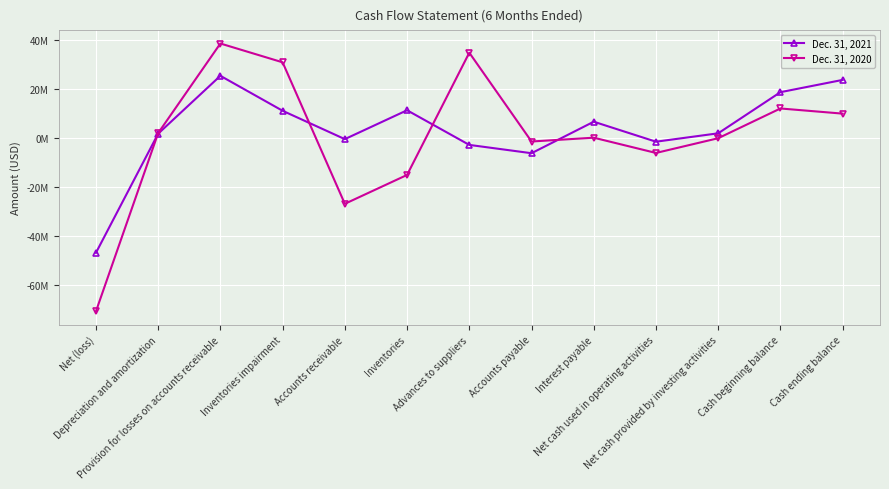

Where does the Dec. 31, 2021 series first go above 1790332?

Provision for losses on accounts receivable